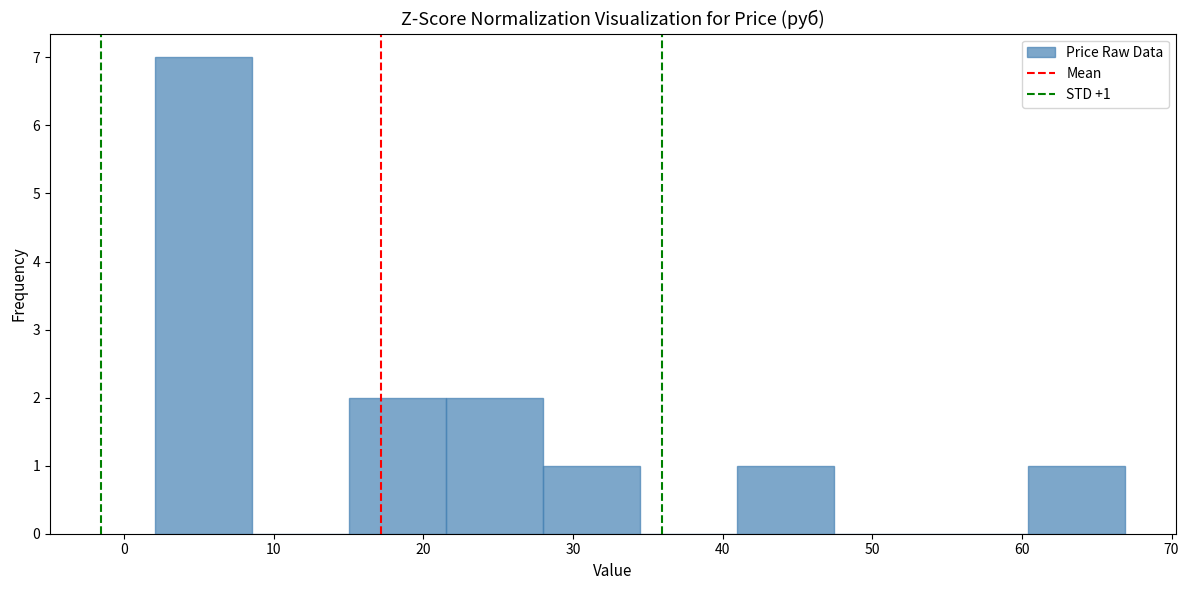

Which range on the x-axis has the tallest bar?

2 to 9